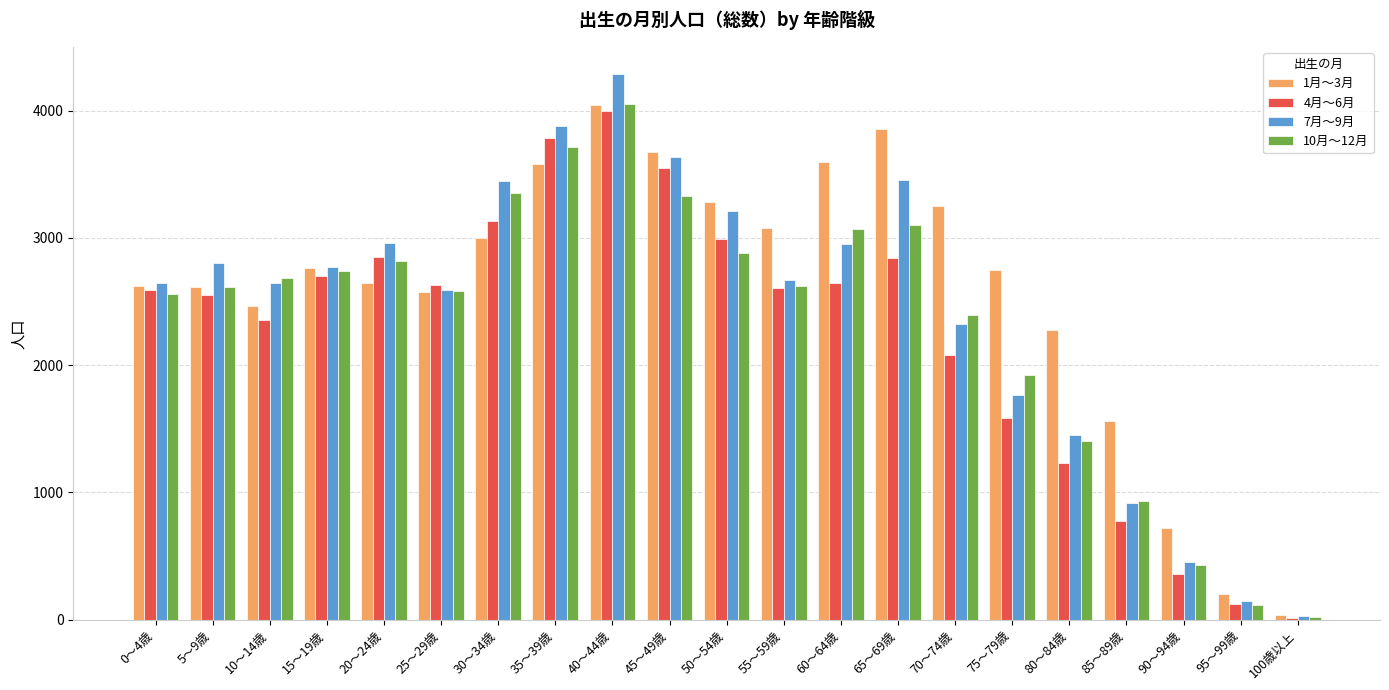

At which label is 10月～12月 closest to 2035?

75～79歳